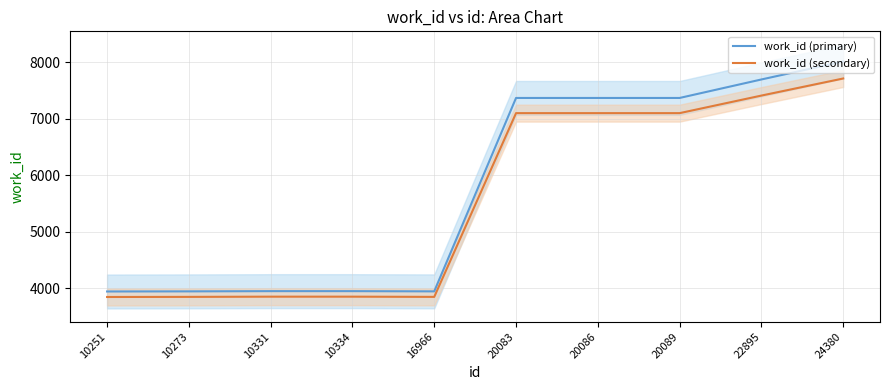

What is the value of the work_id (primary) point at the 6th from the left?

7370.0